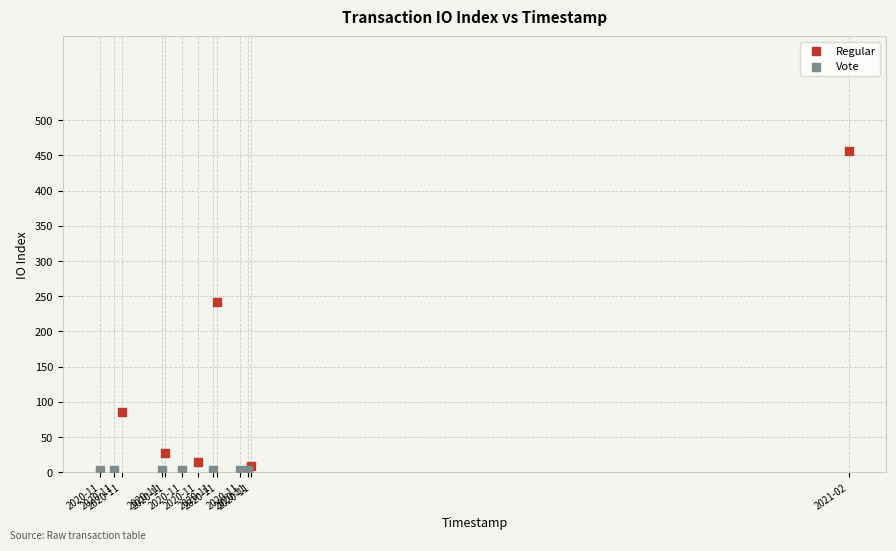

Which series reaches the maximum Y coordinate?

Regular